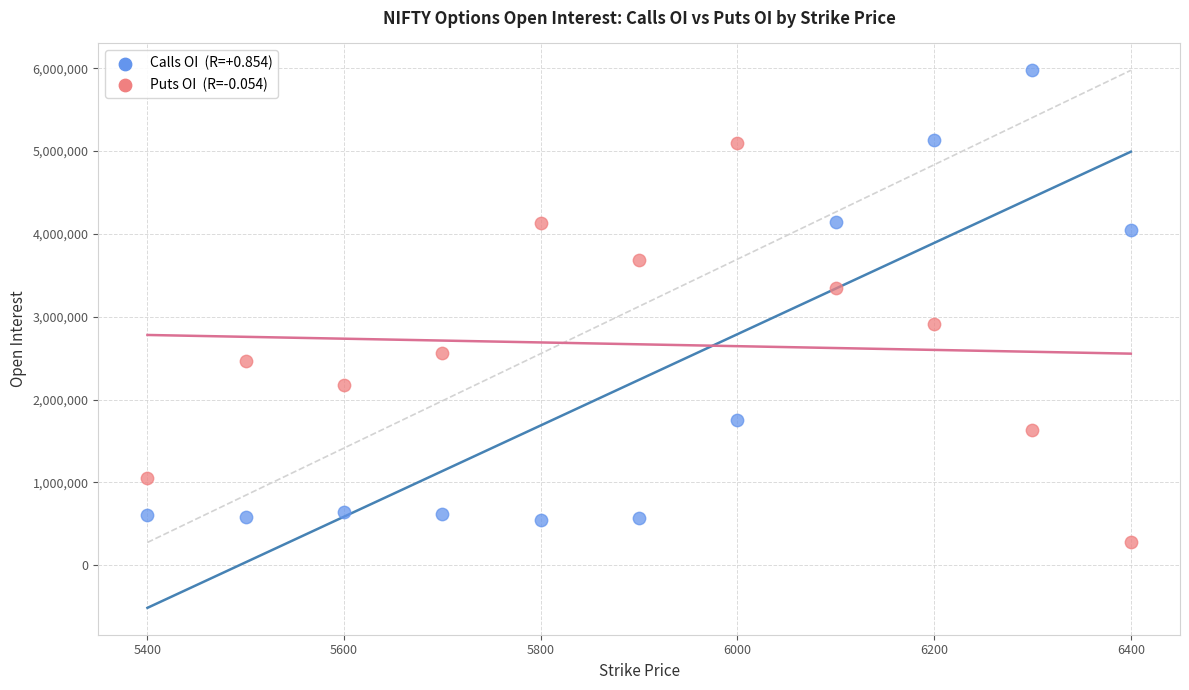

Across all data points, what is the range of X values (max minus min)?

1000